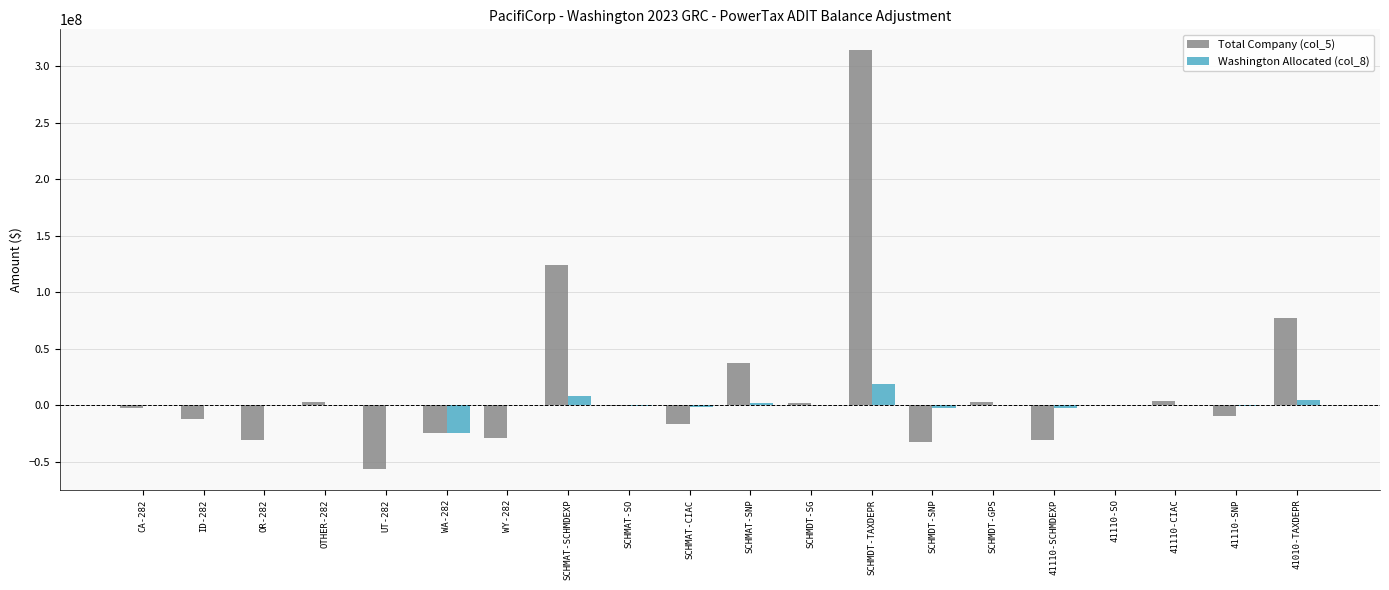

The value of Washington Allocated (col_8) at CA-282 is 18819062. True or false?

False